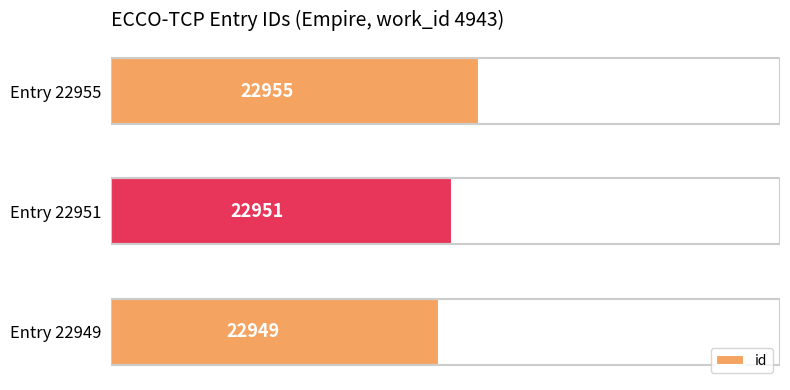

What is the approximate value at Entry 22951?

22951